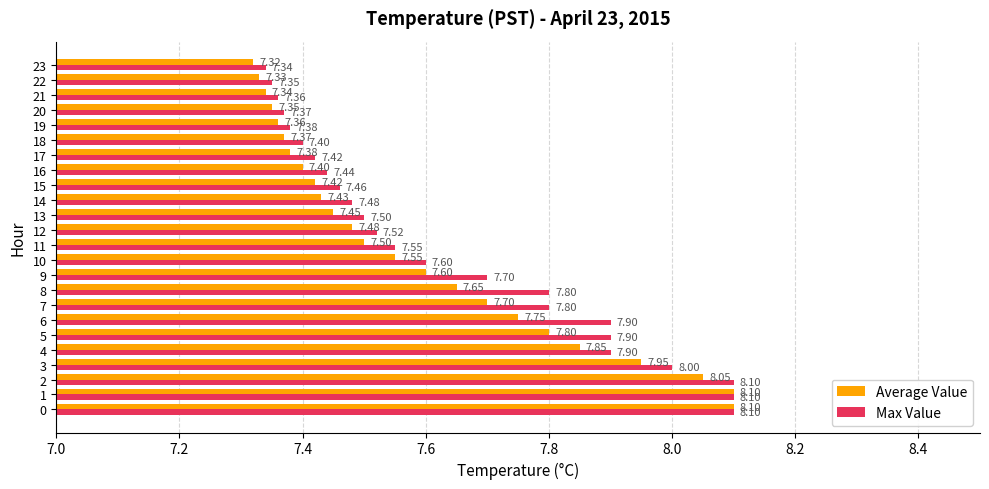

What is the total value across all series at 18?

14.8